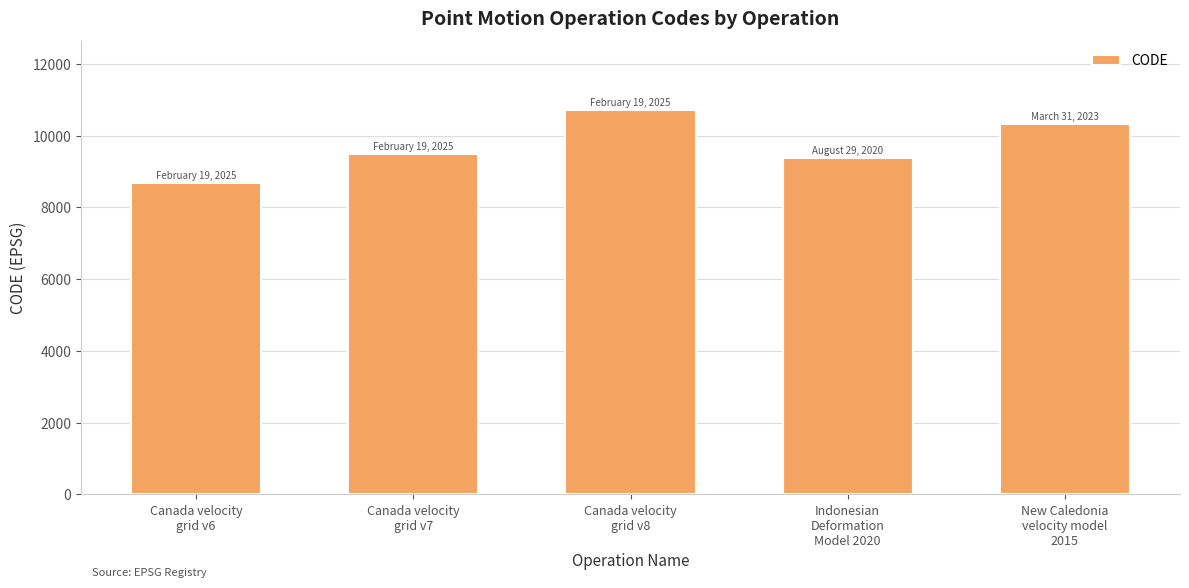

Which label corresponds to the largest value in the chart?

Canada velocity
grid v8